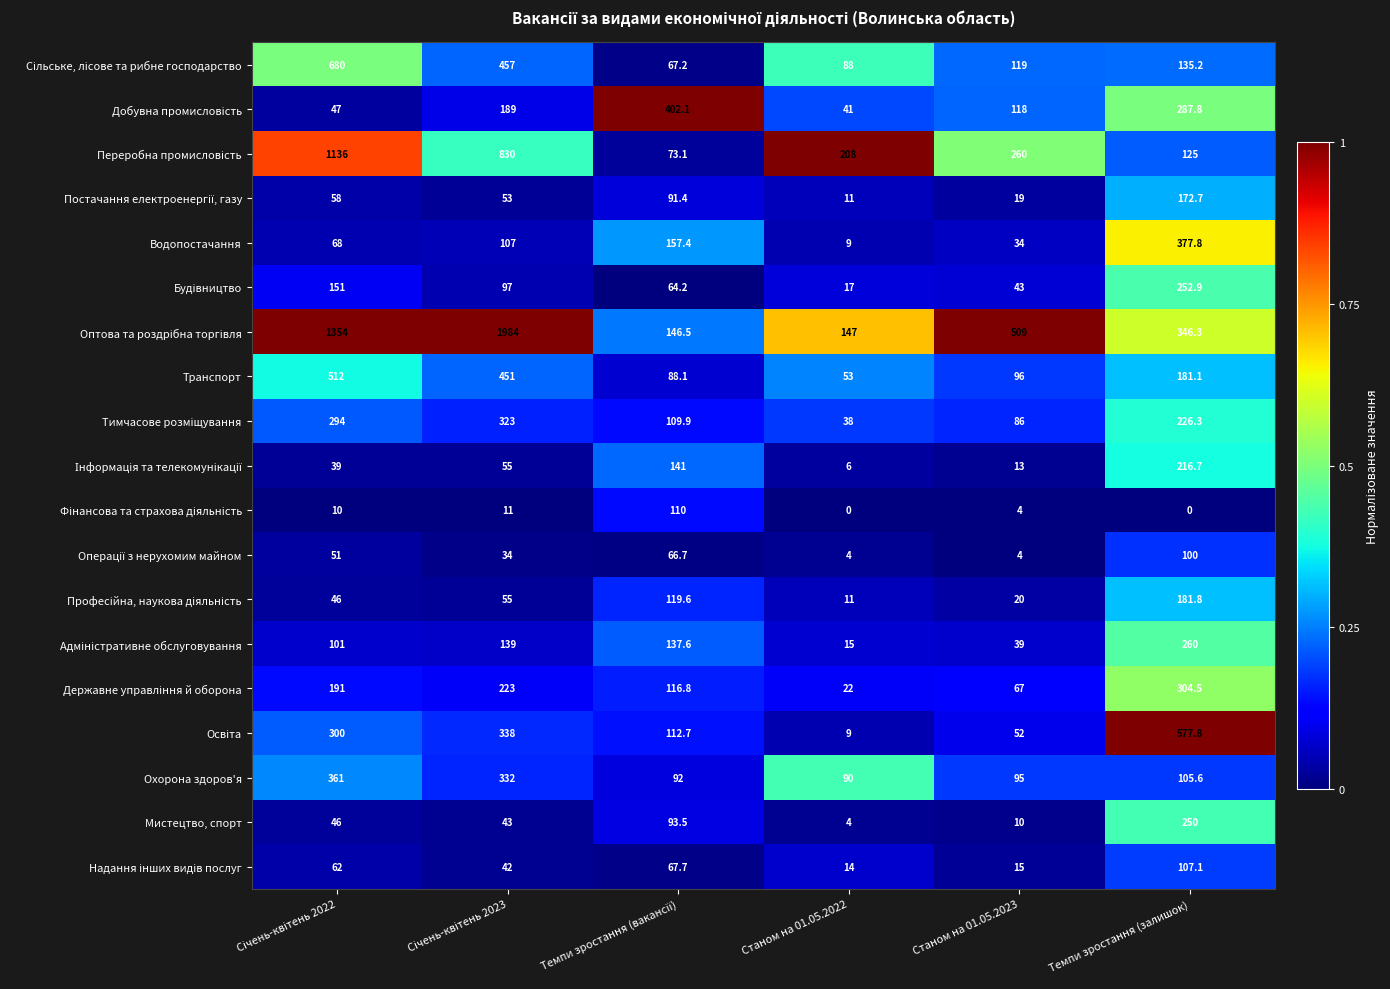

What is the difference between the maximum and second lowest values in the Водопостачання series?

343.8